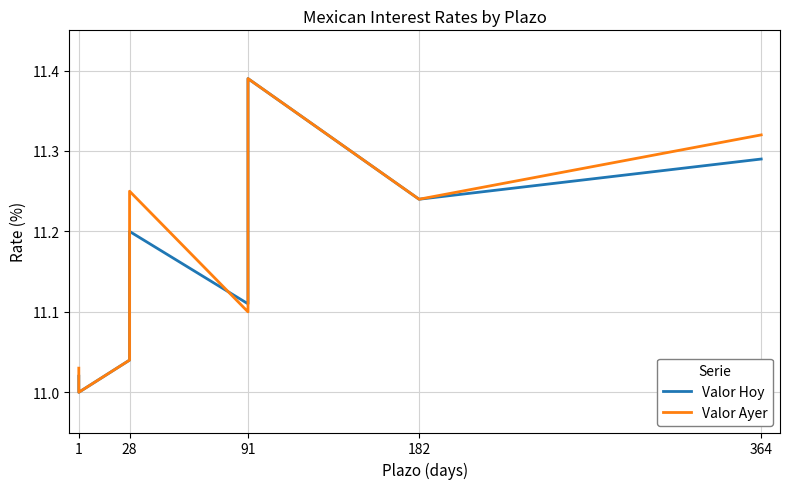

What is the value of the Valor Hoy point at the 2nd from the left?

11.0